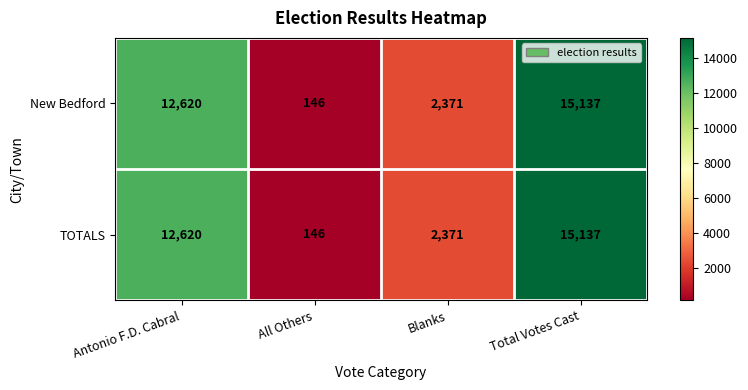

Is it true that New Bedford equals 4070 at Blanks?

False